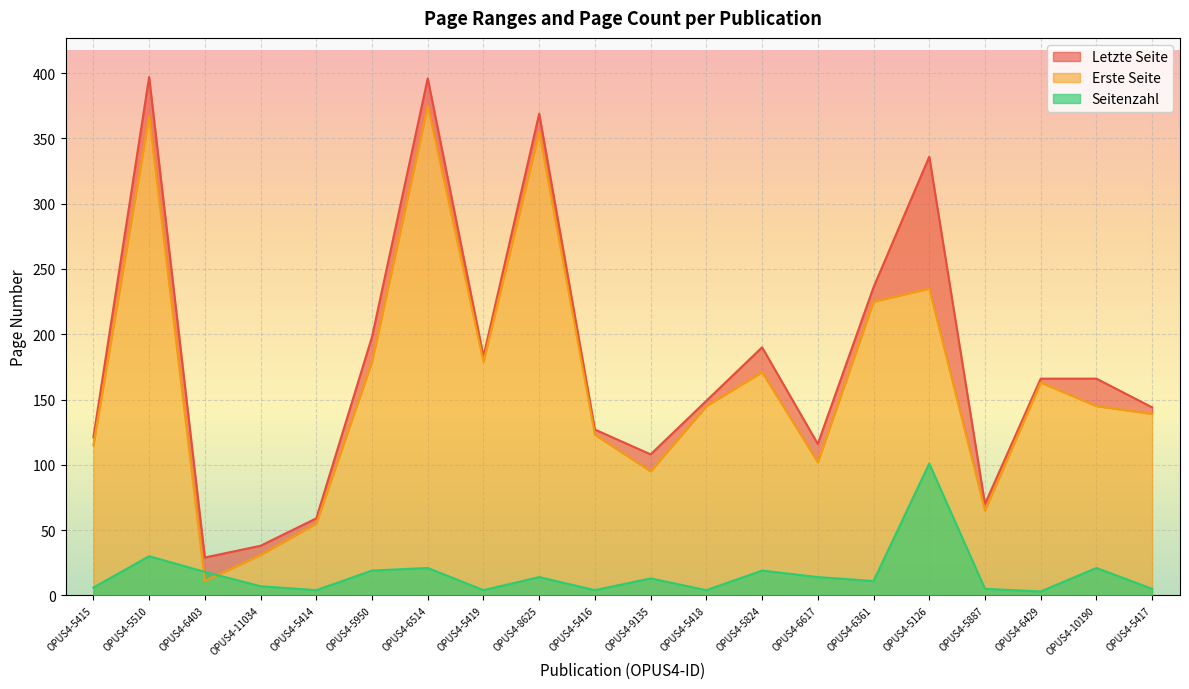

True or false: Erste Seite and Seitenzahl cross at least once.

True